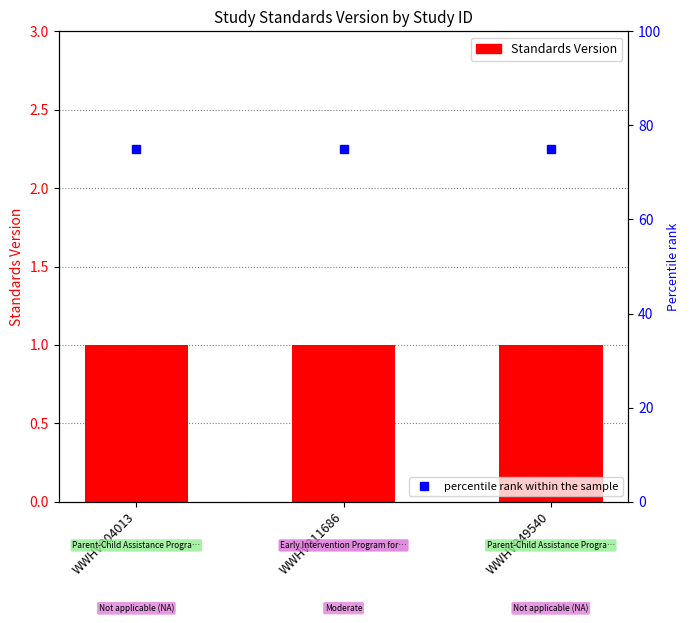

What is the total value across all series at WWHV011686?

76